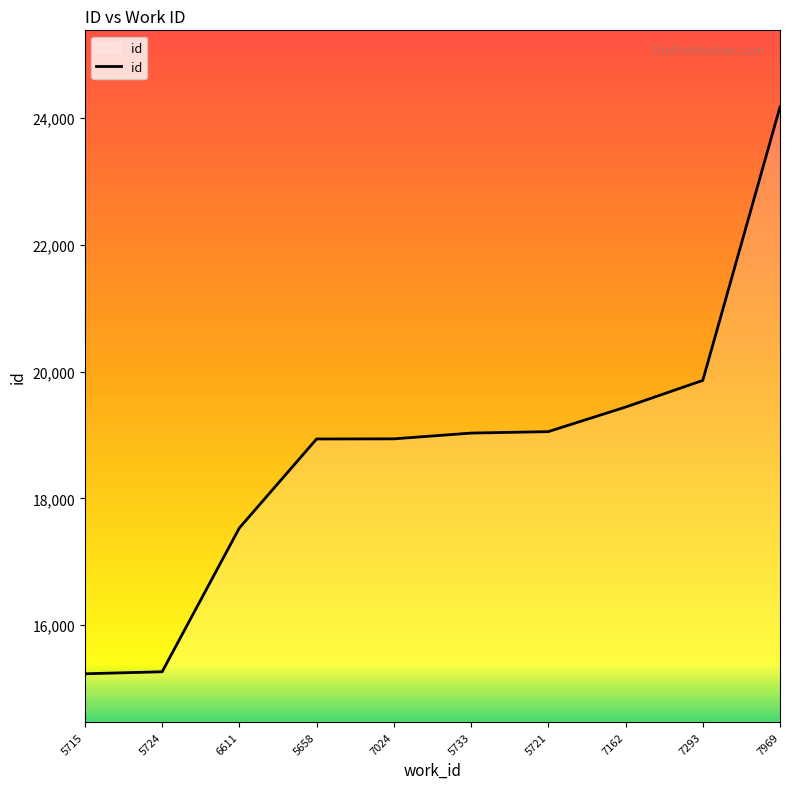

What is the greatest value displayed?

24176